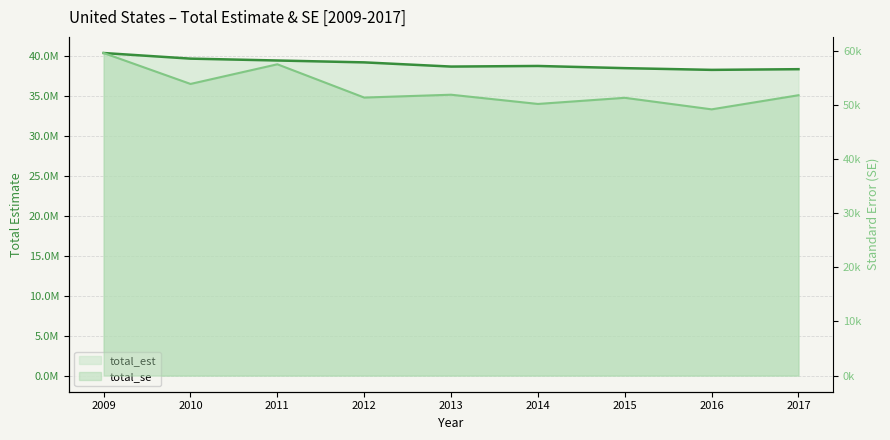

How many interior local peaks does the total_se series have?

3